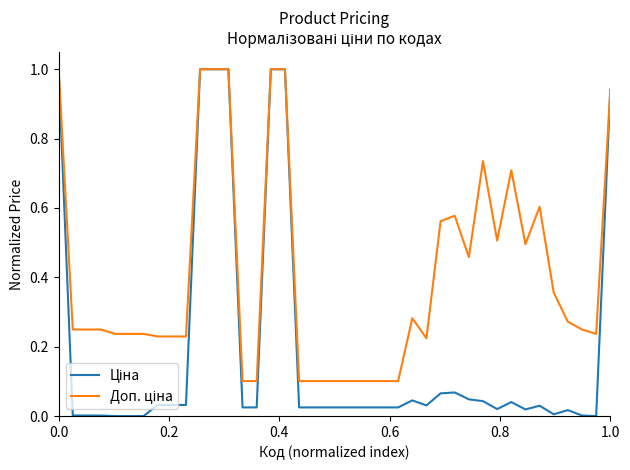

What is the maximum value shown in the chart?

1.0